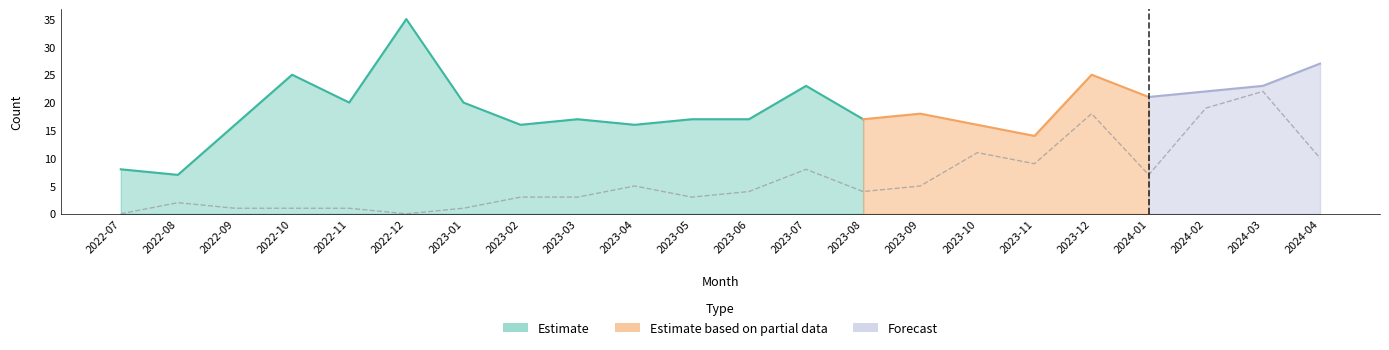

Between 2023-03 and 2023-08, which is larger?

2023-08